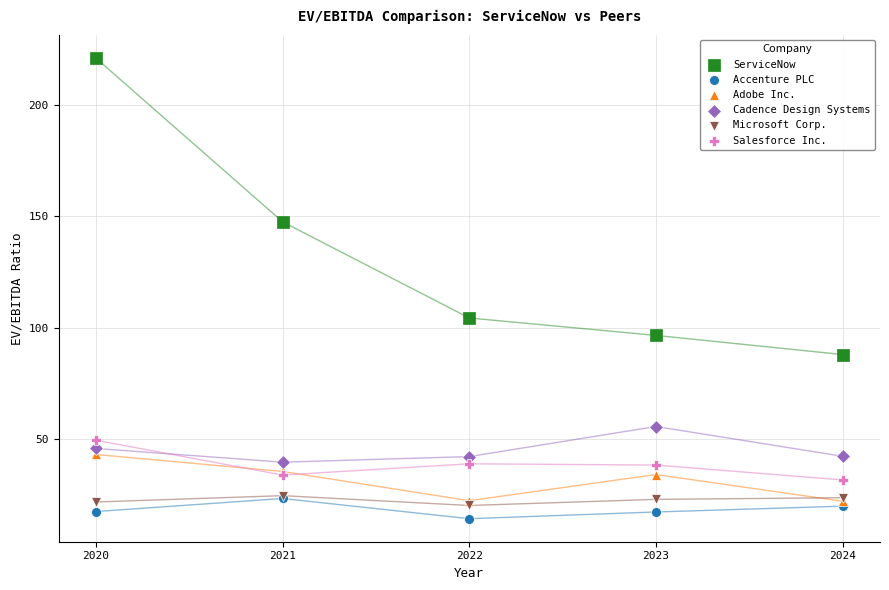

Which series reaches the maximum Y coordinate?

ServiceNow